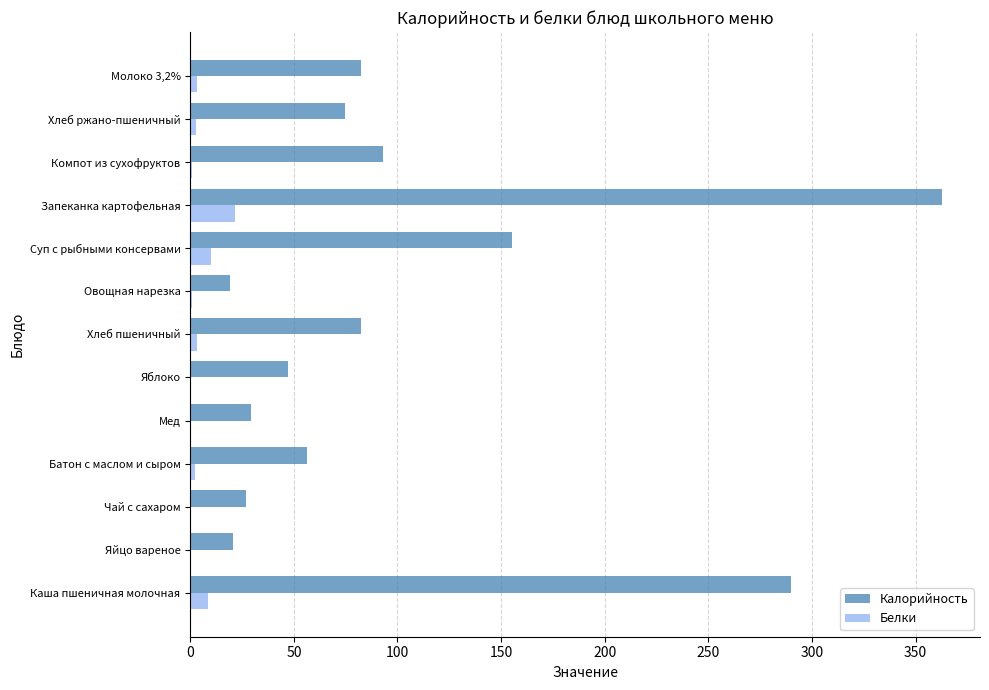

Which category has the highest value in the Белки series?

Запеканка картофельная